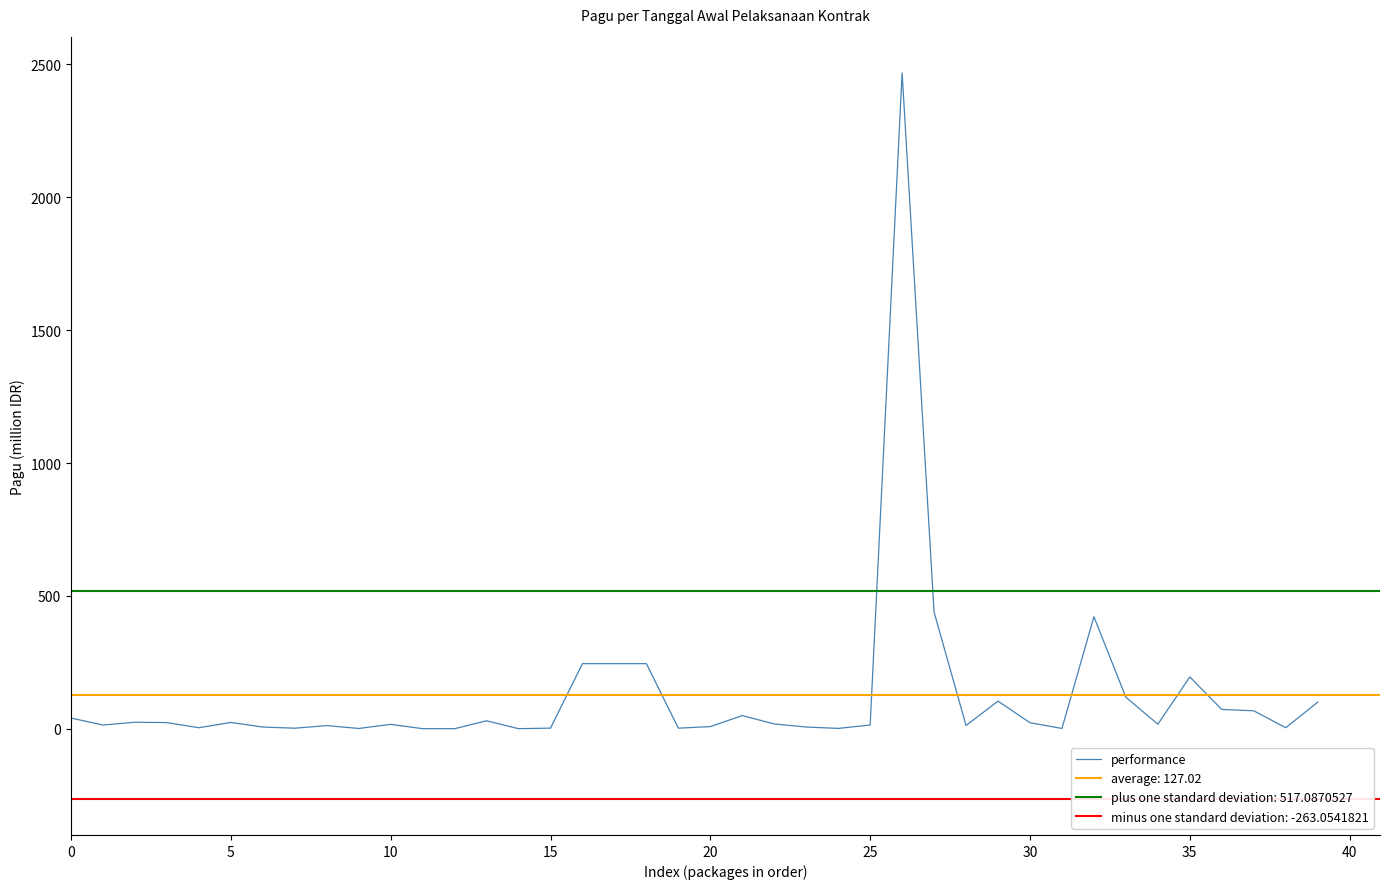

Approximately how many times larger is the value at 25 compared to 19?

6.2